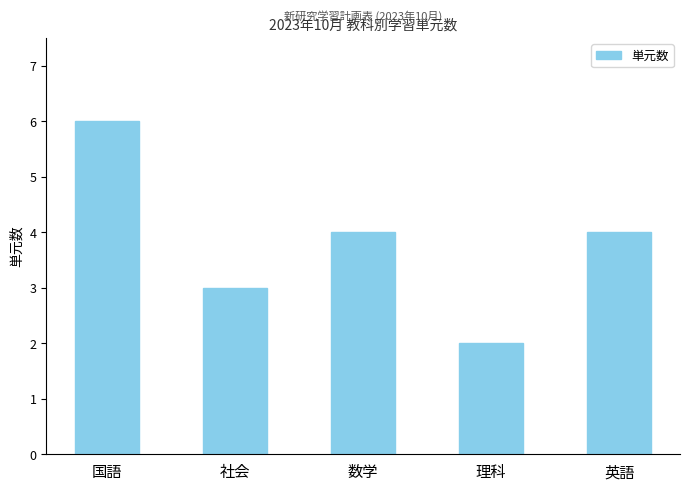

The chart shows a value of 4 at 英語. True or false?

True